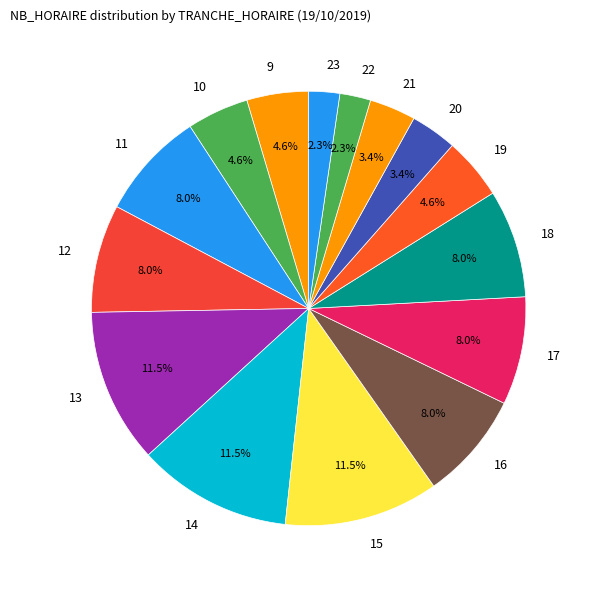

Is there a majority slice in this chart?

No